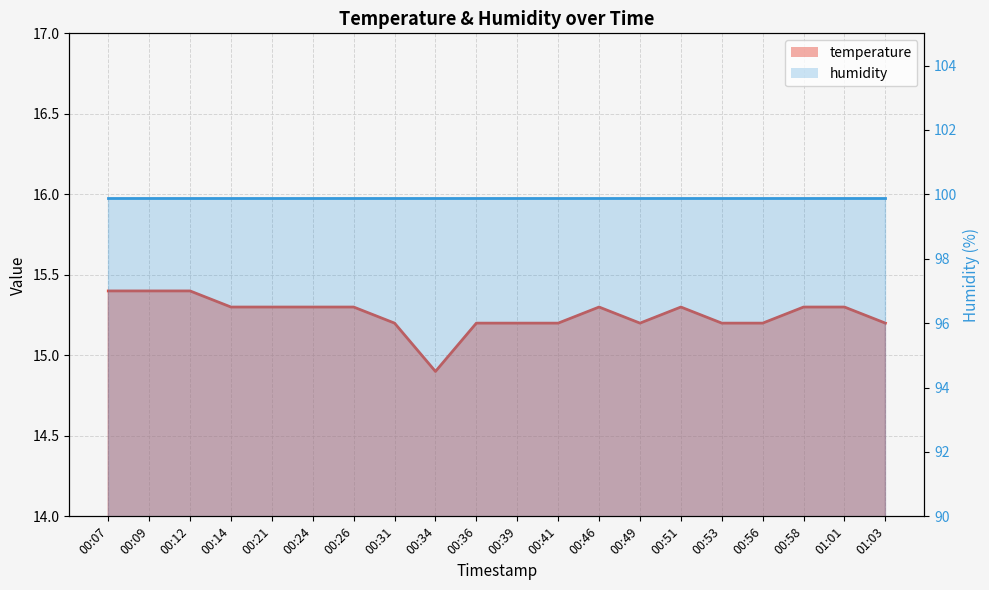

Reading right to left, what are all the values shown in this chart?

15.2	15.3	15.3	15.2	15.2	15.3	15.2	15.3	15.2	15.2	15.2	14.9	15.2	15.3	15.3	15.3	15.3	15.4	15.4	15.4